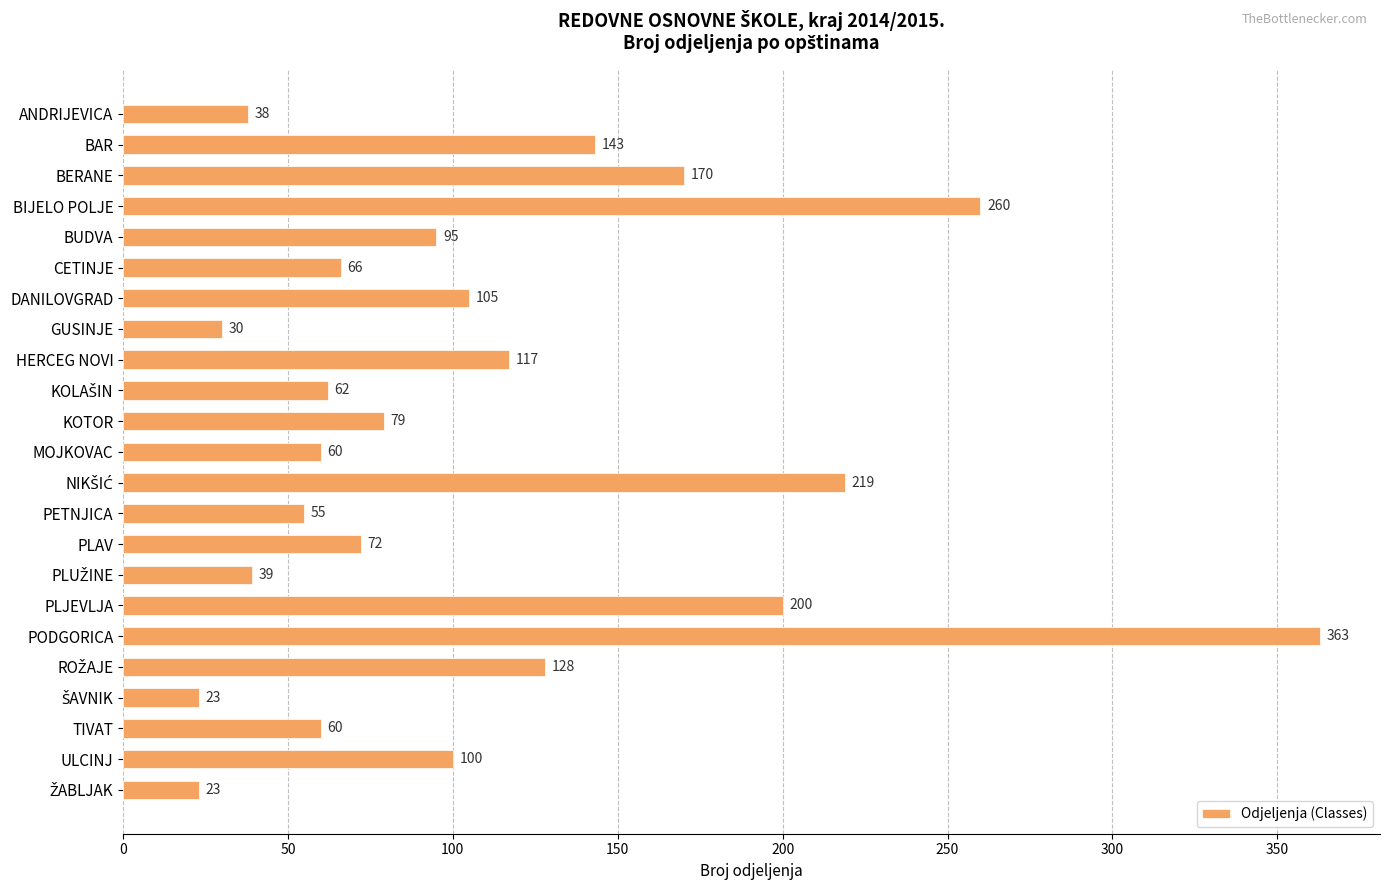

What is the smallest value displayed?

23